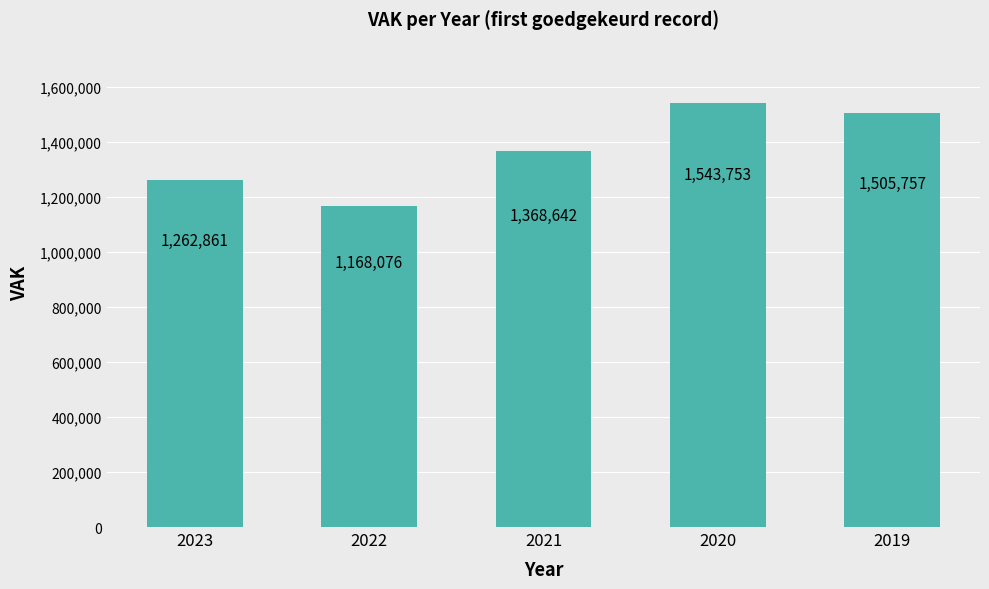

Where is the data nearest to the value 1355914?

2021